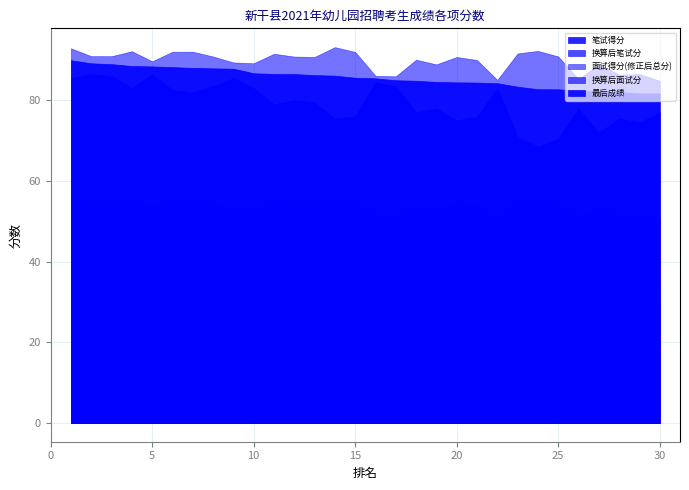

True or false: 最后成绩 and 笔试得分 cross at least once.

False